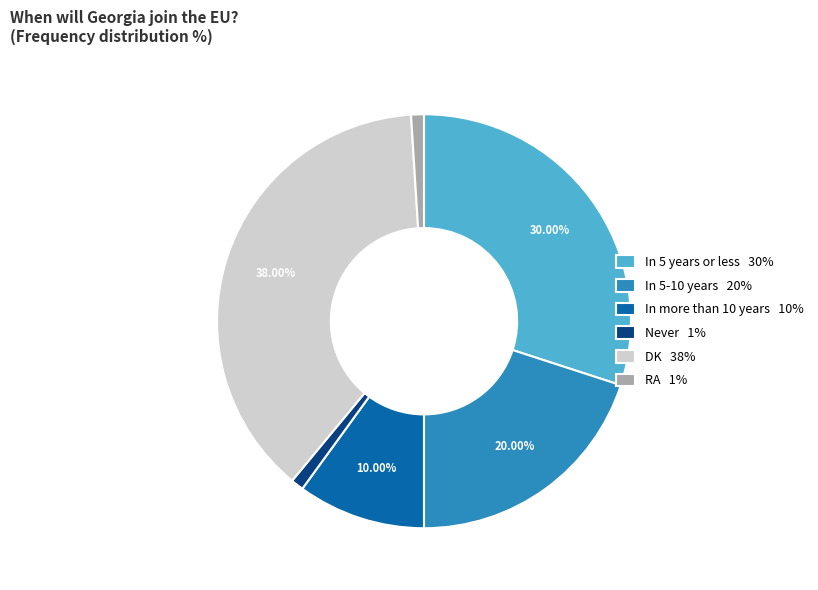

Which slice is the largest?

DK